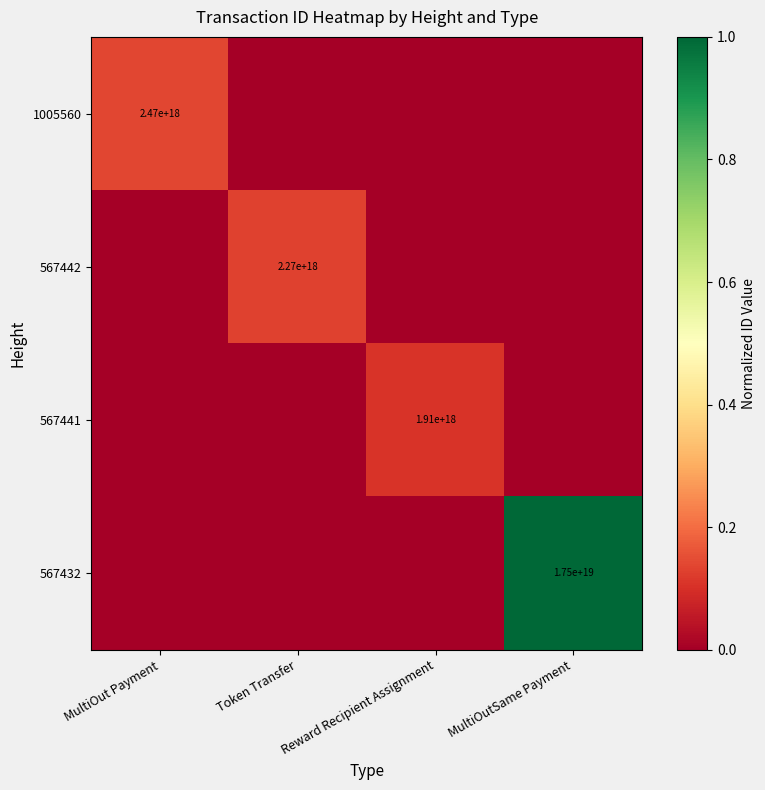

Is it true that 567441 equals 943892662750735488 at Reward Recipient Assignment?

False